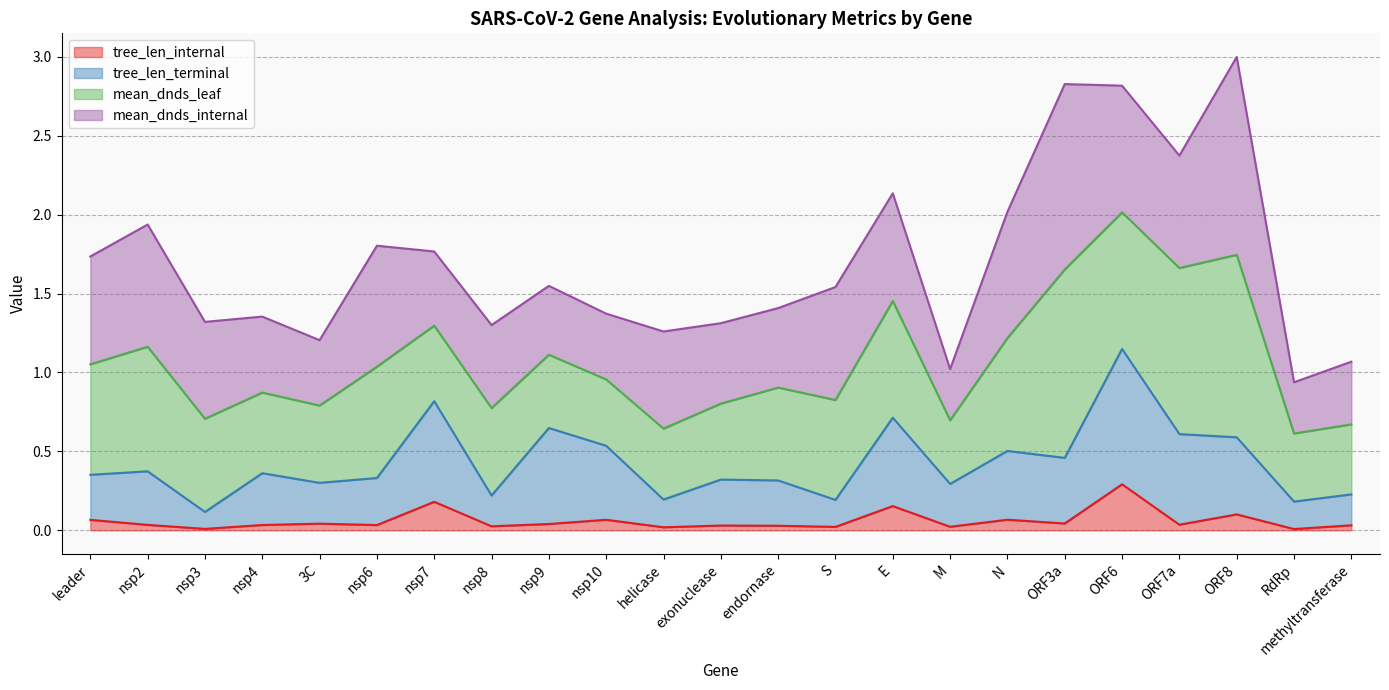

The tree_len_internal series shows 0.3 at nsp7. True or false?

False